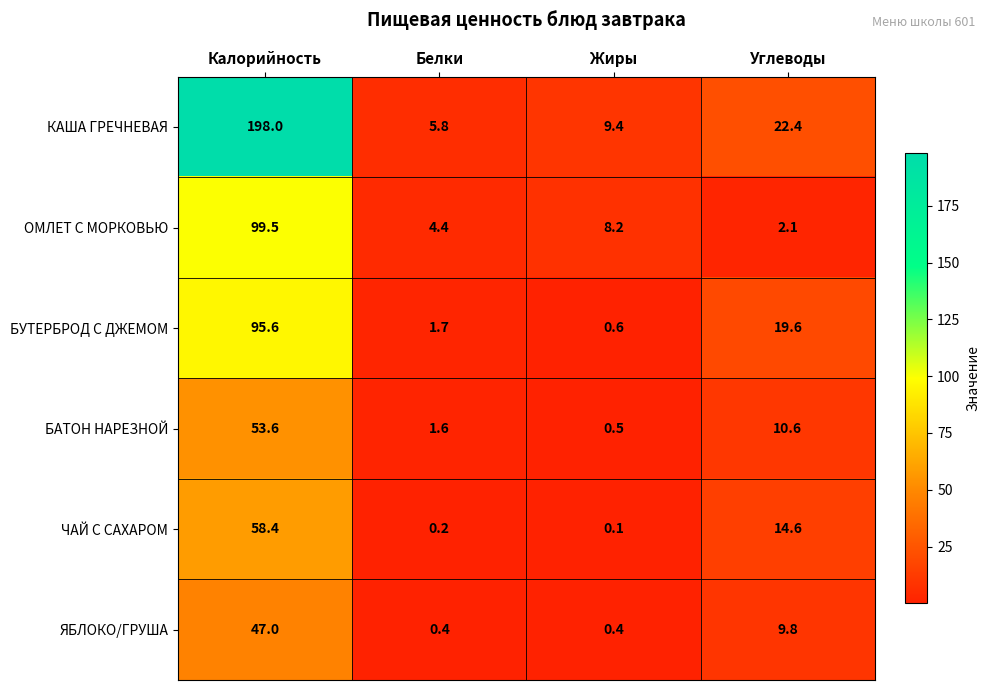

What is the spread (max minus min) of values at Калорийность?

151.0